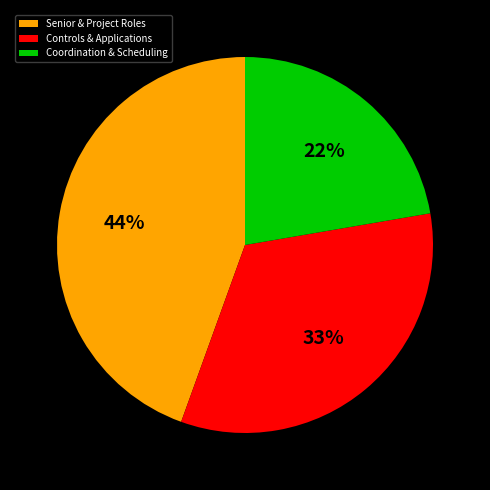

Does any single category account for the majority?

No